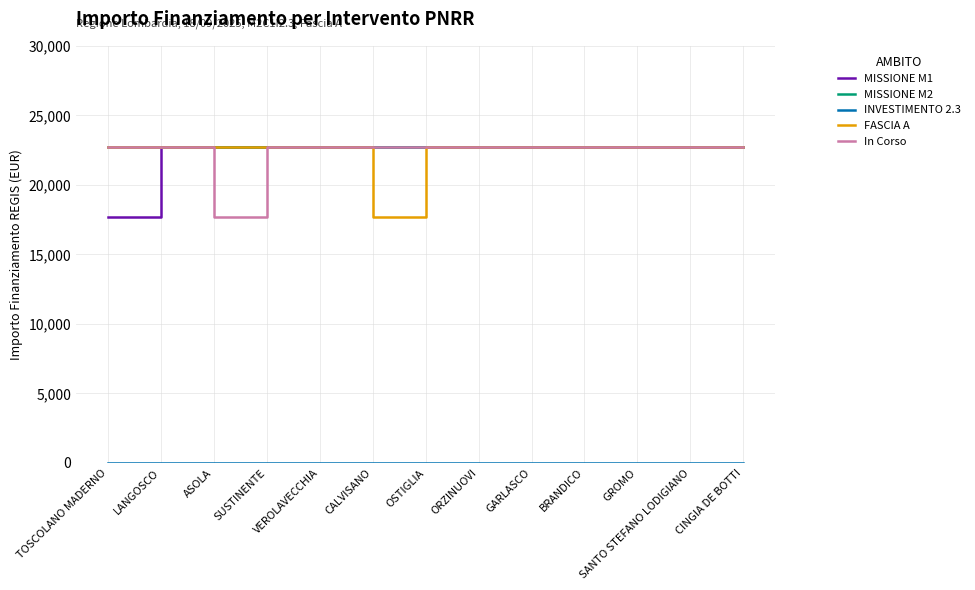

At which label does MISSIONE M1 reach its minimum?

TOSCOLANO MADERNO